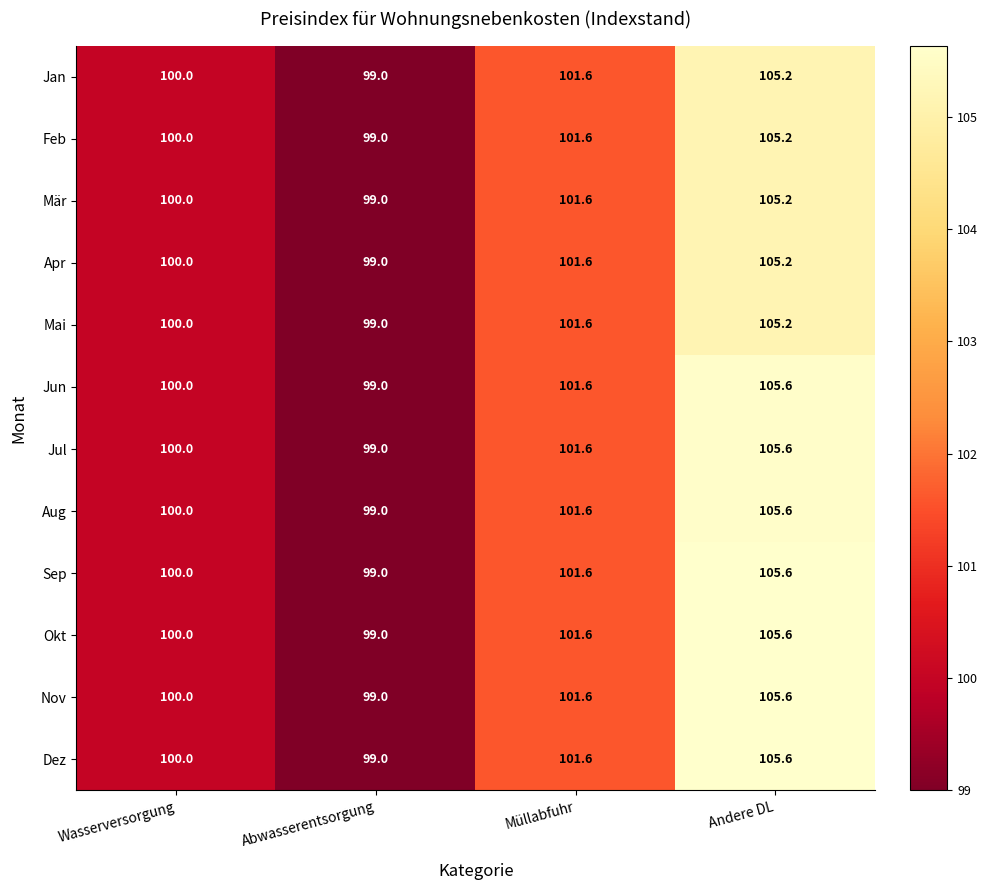

Rank the categories by Okt value from lowest to highest.

Abwasserentsorgung, Wasserversorgung, Müllabfuhr, Andere DL